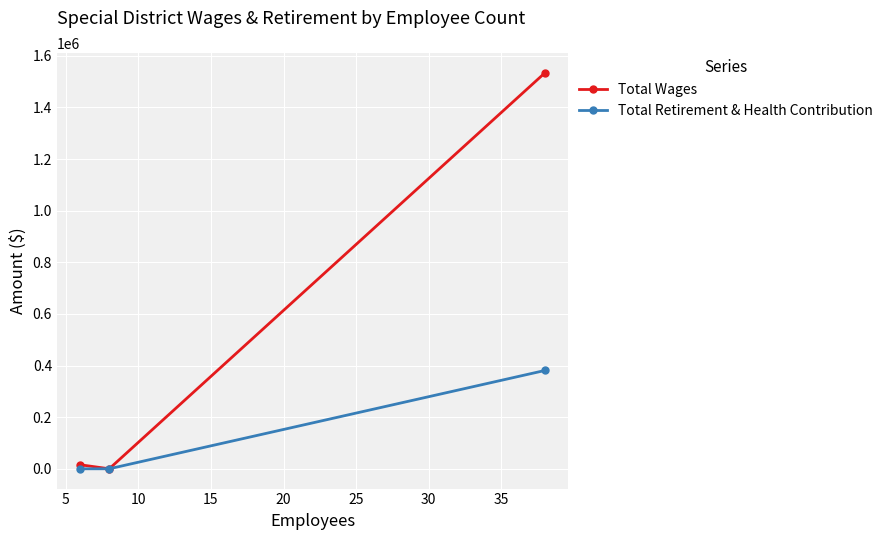

How many lines are shown in the chart?

2